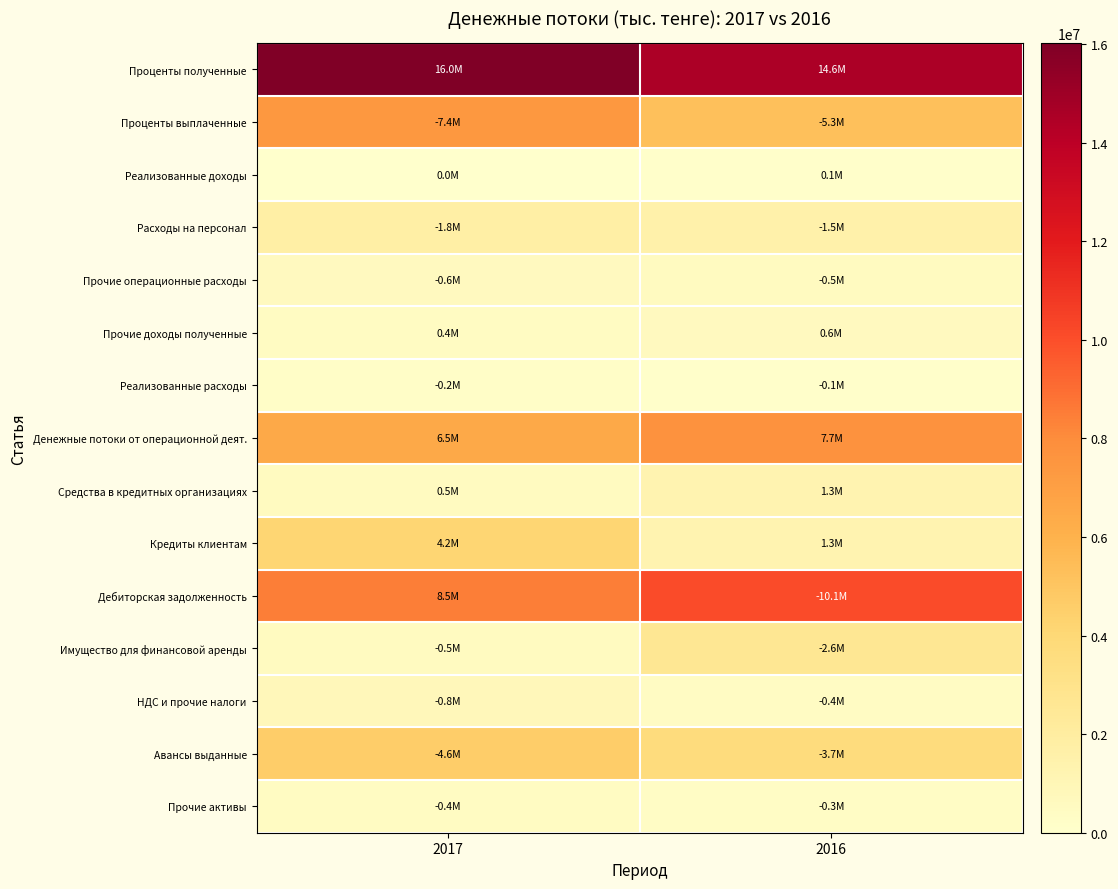

Which label corresponds to the largest value in the chart?

2017